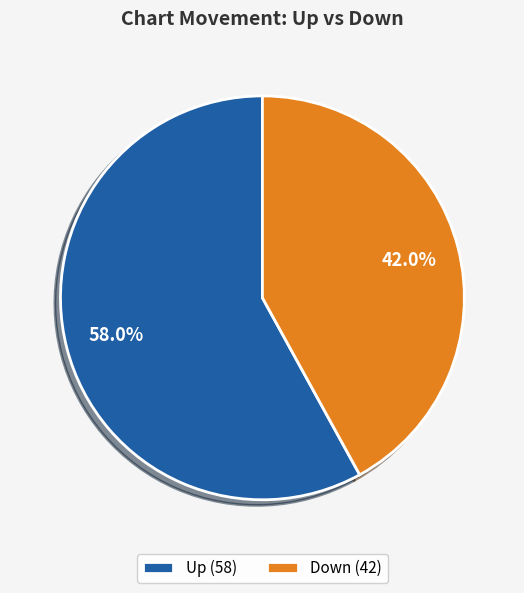

Combined, do Up (58) and Down (42) account for over 50%?

Yes